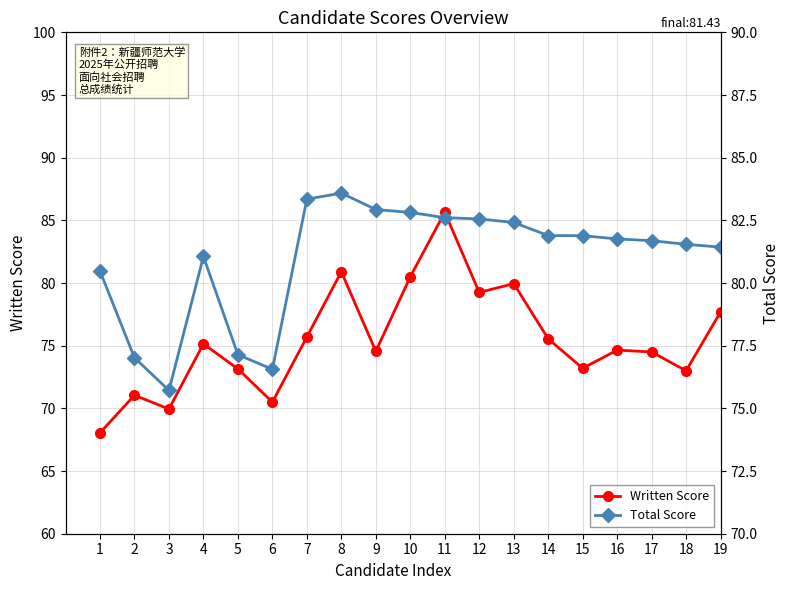

How many values in the Total Score series exceed 81?

14